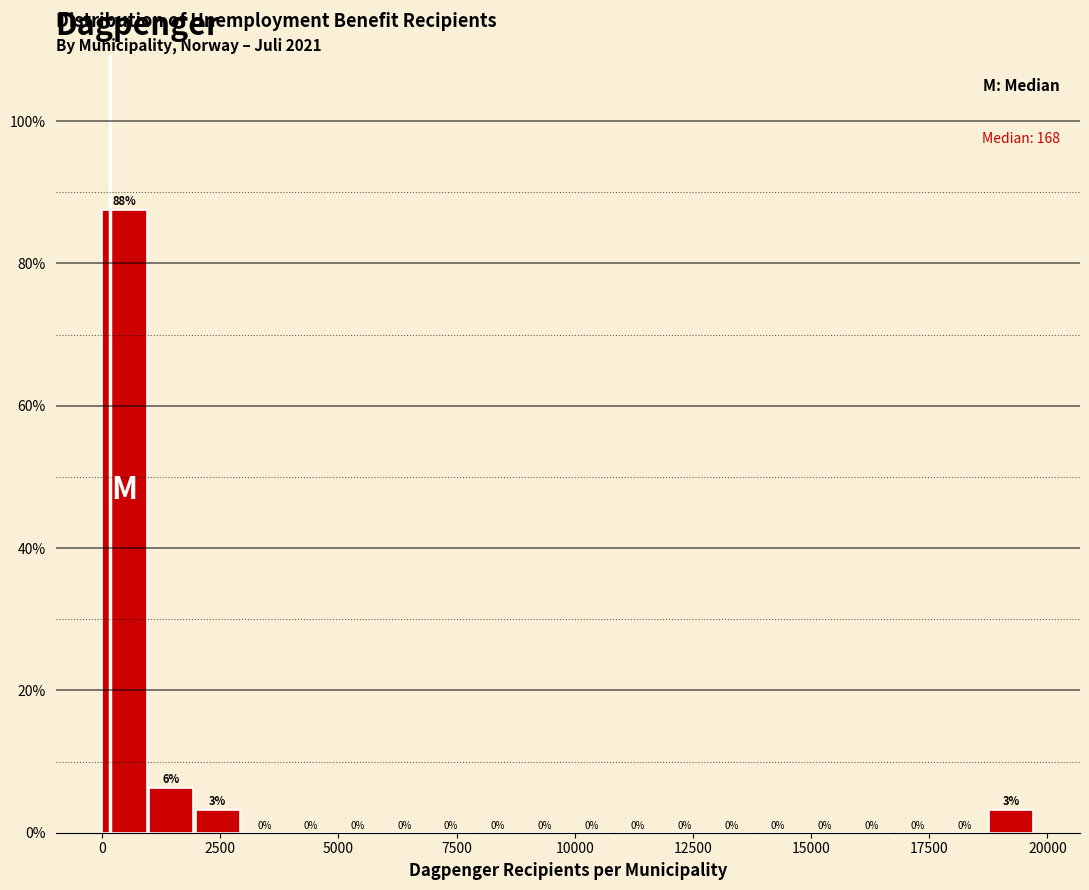

Read against the x-axis, roughly where is the centre of the tallest bar?

500